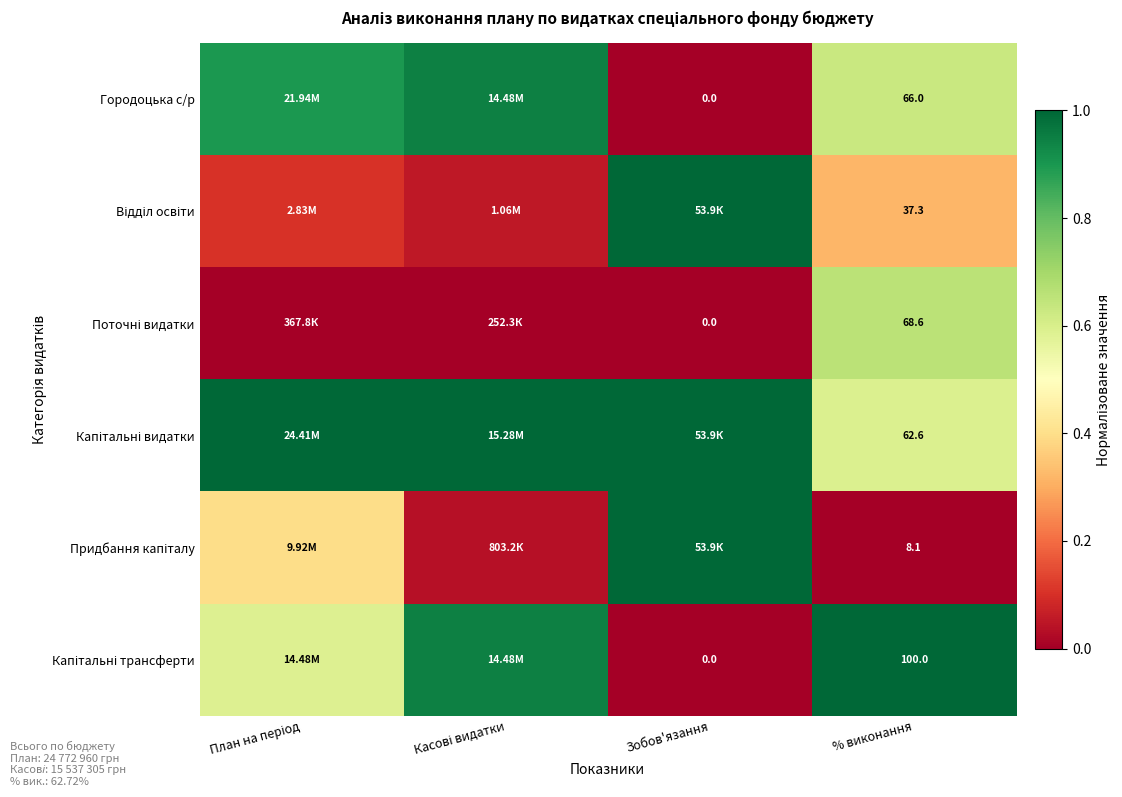

Between % виконання and План на період, which is larger?

План на період